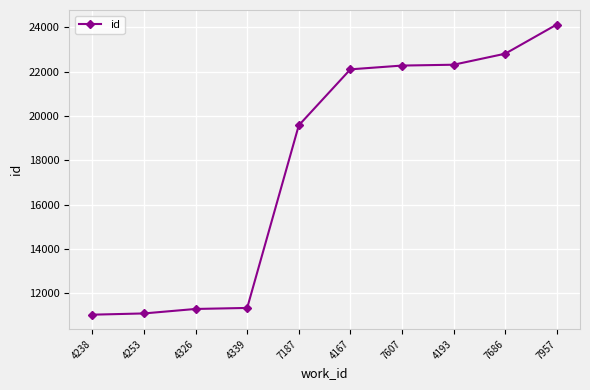

What is the sum of all values?

178012